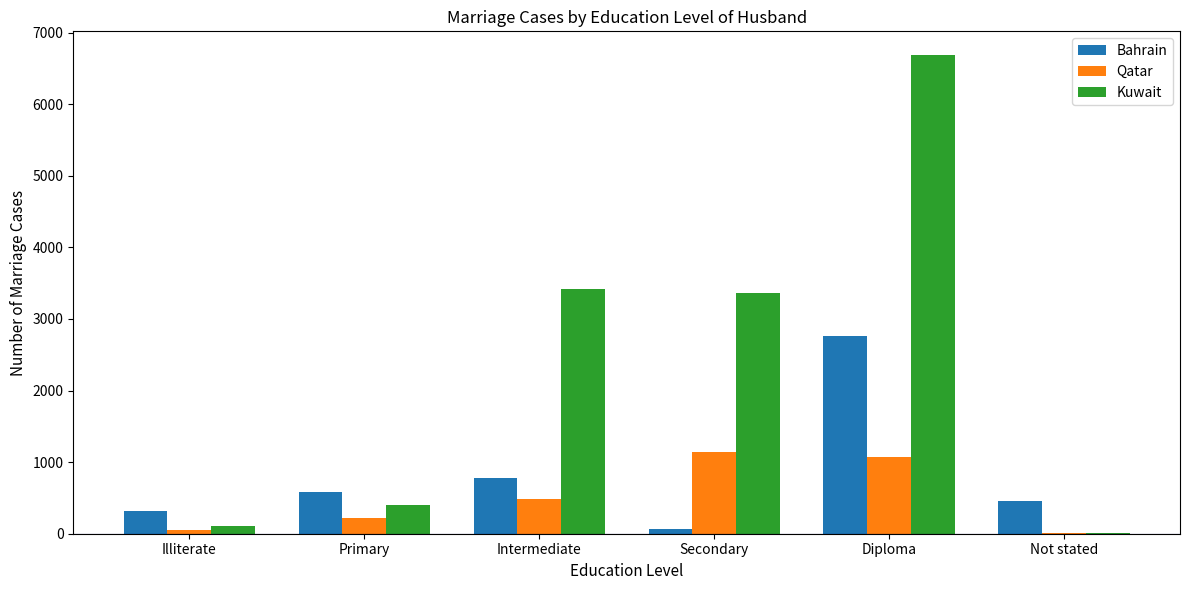

What is the average value of the Bahrain series?

827